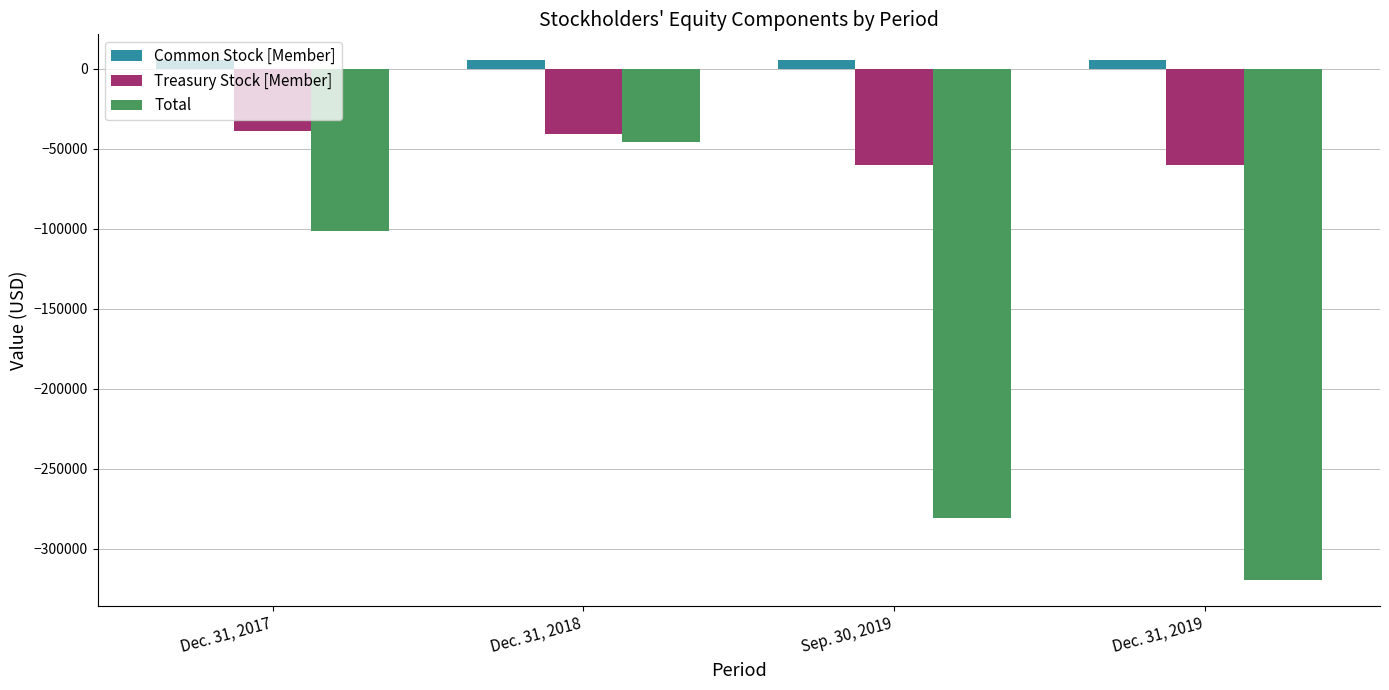

At Dec. 31, 2019, list the series in order from largest to smallest.

Common Stock [Member], Treasury Stock [Member], Total